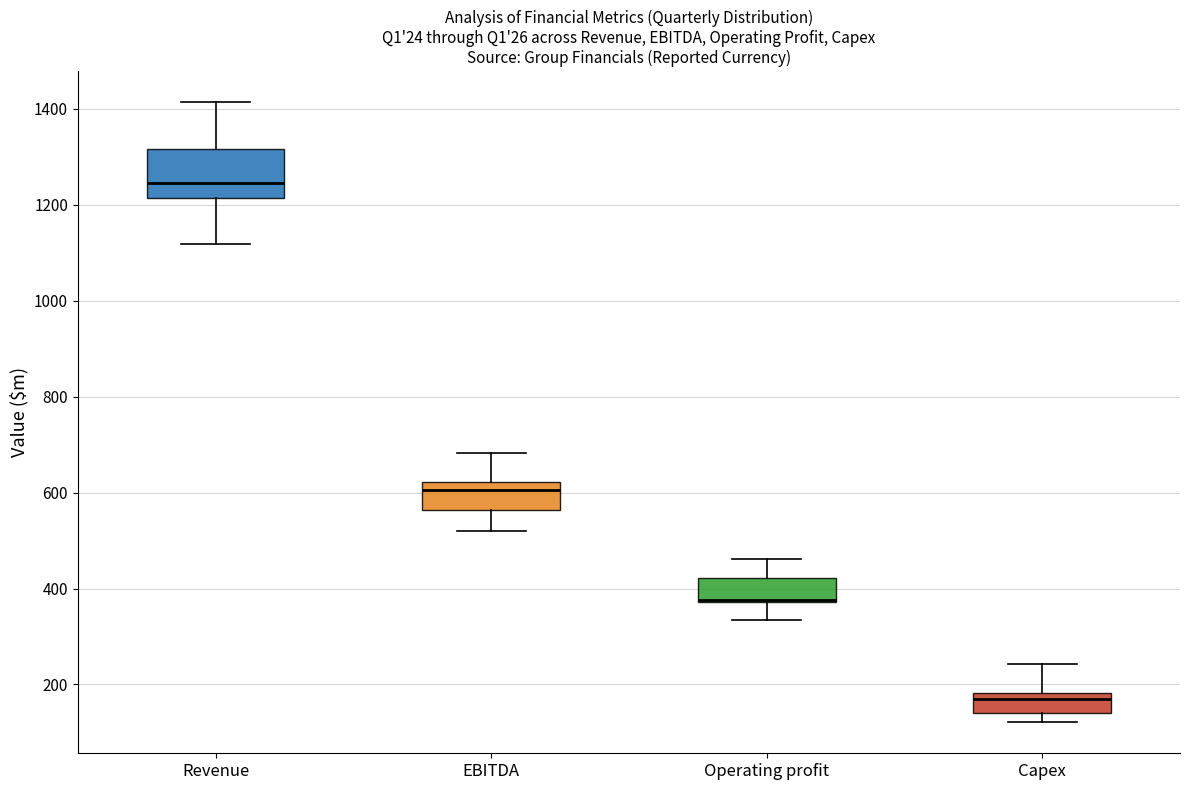

Reading left to right, read every box against the y-axis: the position of its median line, the range the box covers, and the ends of its whiskers. The values are not printed on the chart, so give them approximately, as read against the axis.

Revenue: median 1240, box 1220 to 1320, whiskers 1120 to 1420
EBITDA: median 600, box 560 to 620, whiskers 520 to 680
Operating profit: median 380 (drawn on the box's lower edge), box 380 to 420, whiskers 340 to 460
Capex: median 160, box 140 to 180, whiskers 120 to 240